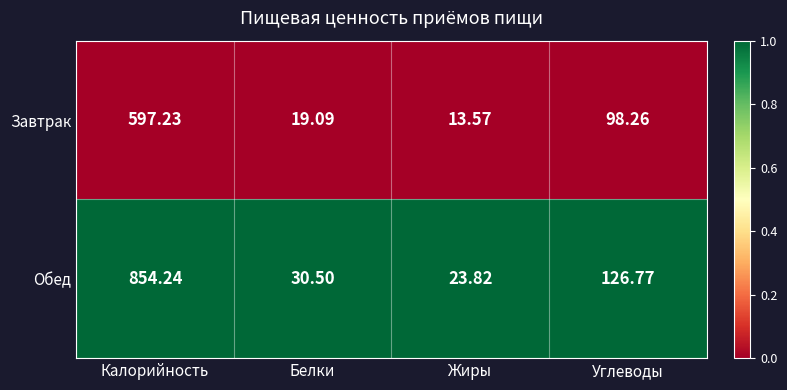

What is the maximum value shown in the chart?

854.2